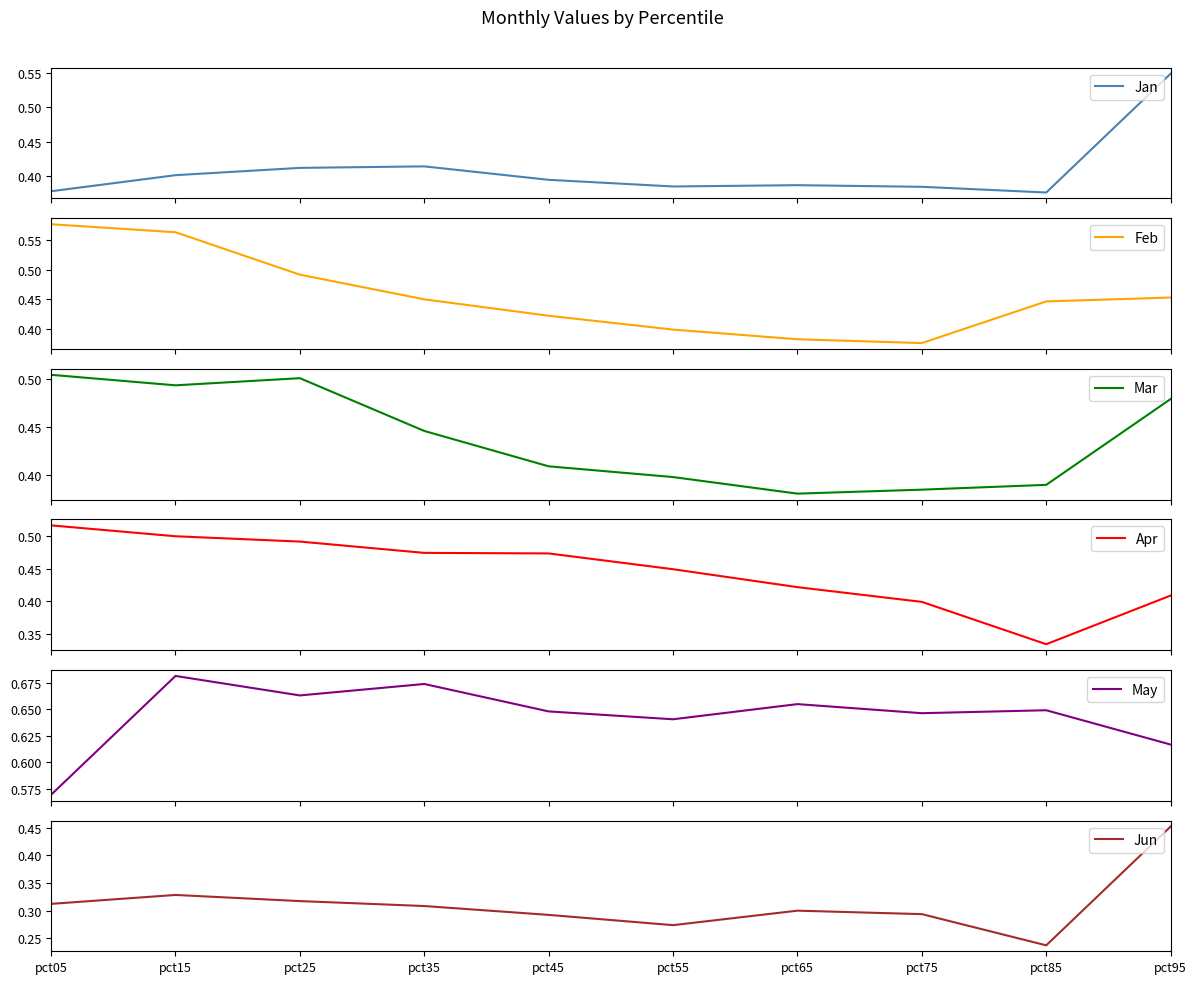

True or false: Mar has more than 2 interior local peaks.

False